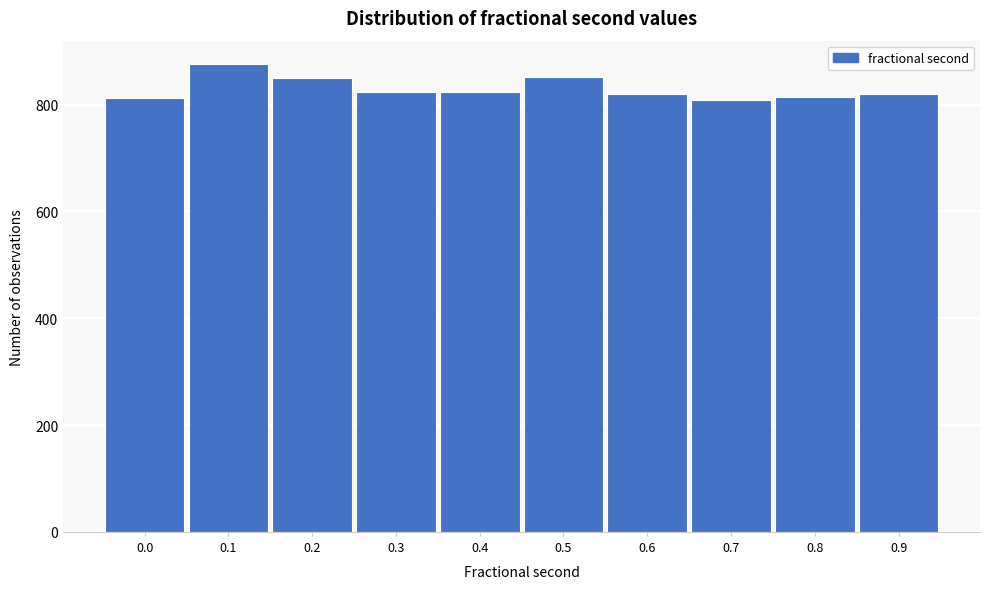

Is it true that the value at 0.1 is 876?

True